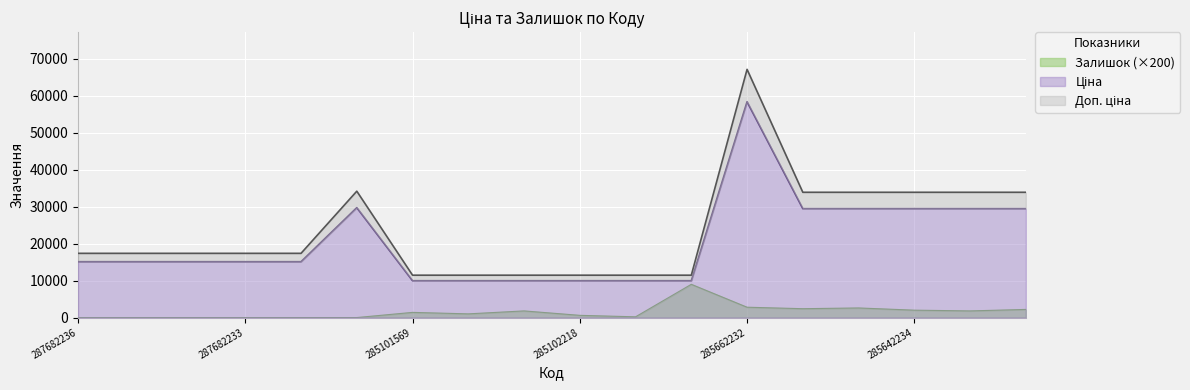

What are all the series names shown in the legend?

Ціна, Доп. ціна, Залишок